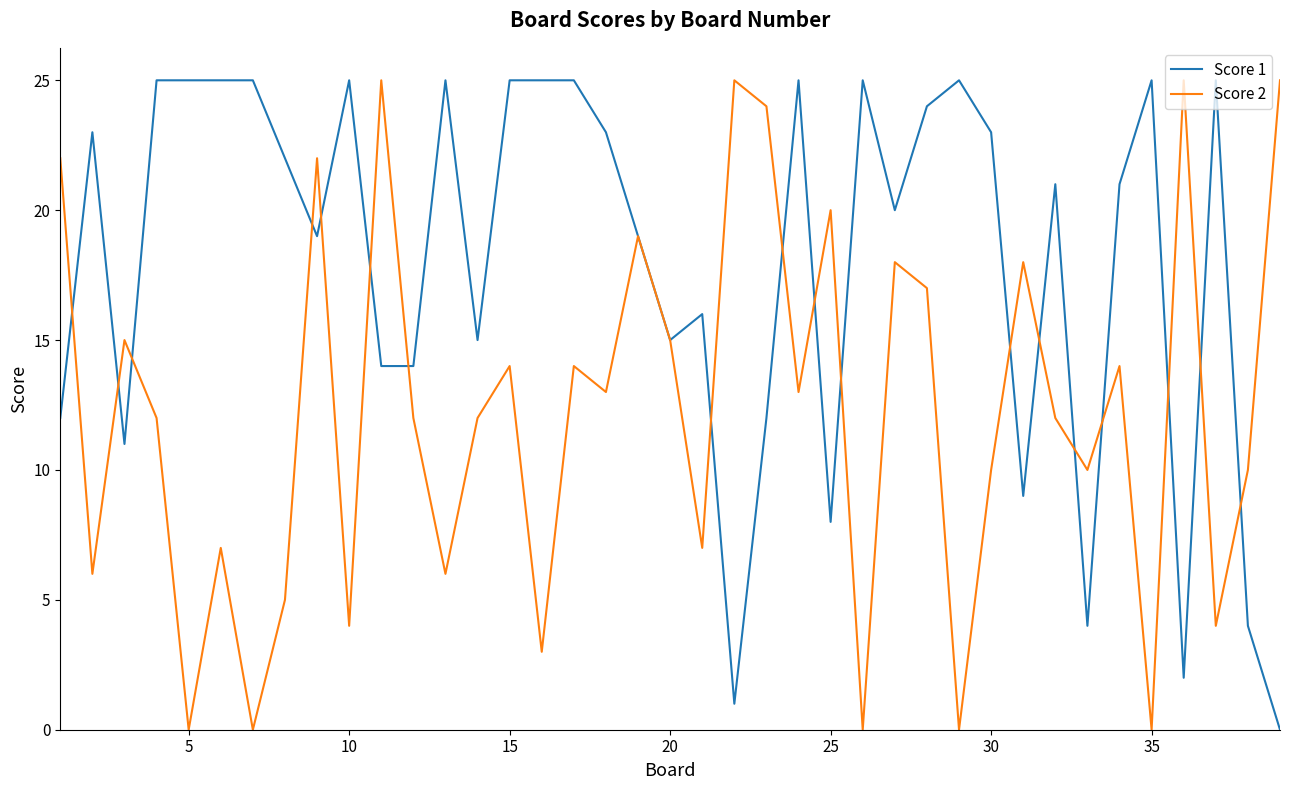

What is the difference between the second highest and minimum values in the Score 1 series?

25